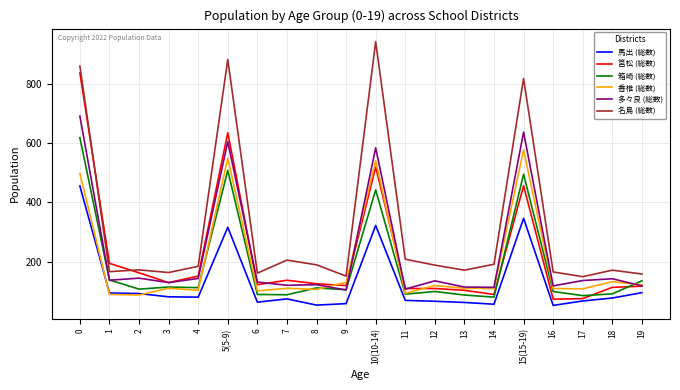

True or false: 名島 (総数) and 筥松 (総数) cross at least once.

True